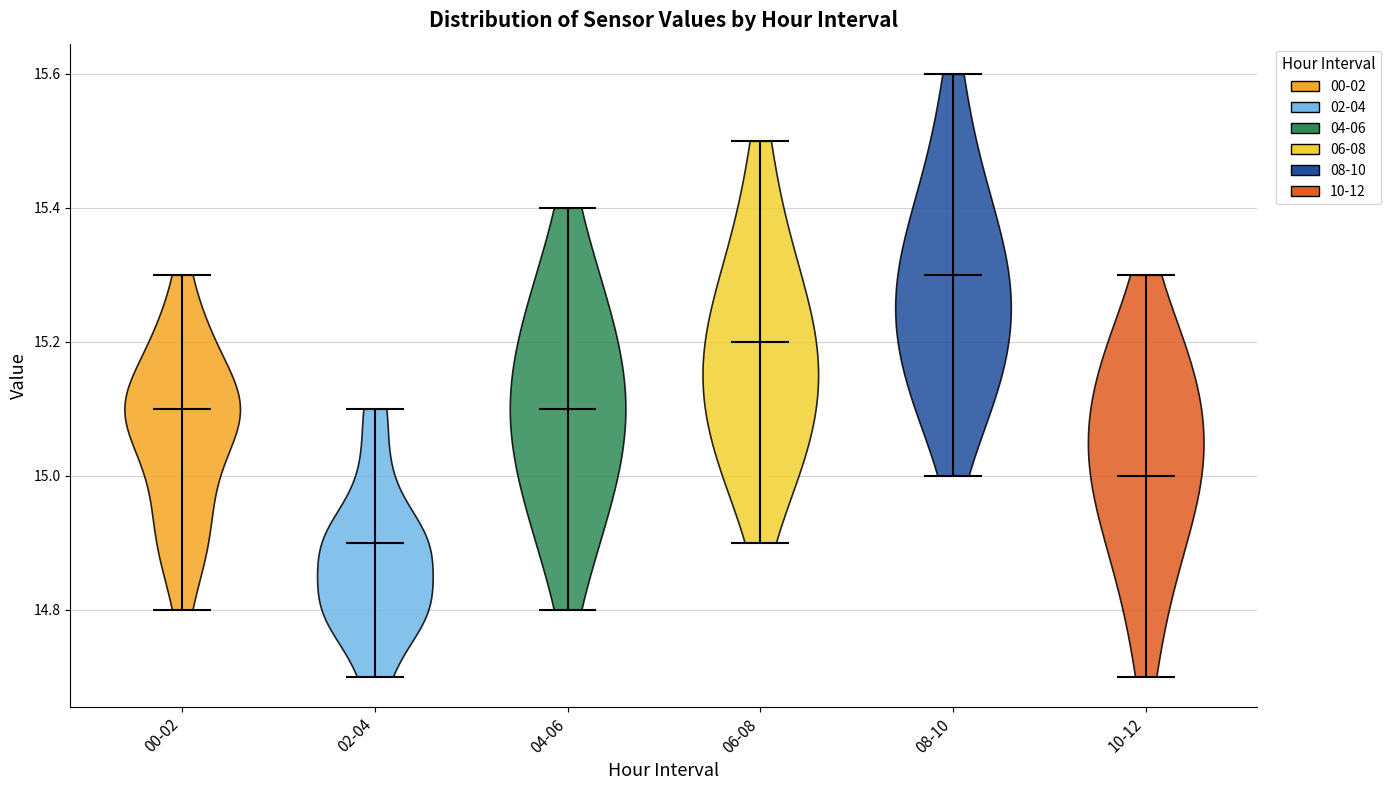

Reading left to right, read every violin against the y-axis: where its median line is, and the lowest and highest points it reaches. The values are not printed on the chart, so give them approximately, as read against the axis.

00-02: median line 15.1, lowest point 14.8, highest point 15.3
02-04: median line 14.9, lowest point 14.7, highest point 15.1
04-06: median line 15.1, lowest point 14.8, highest point 15.4
06-08: median line 15.2, lowest point 14.9, highest point 15.5
08-10: median line 15.3, lowest point 15.0, highest point 15.6
10-12: median line 15.0, lowest point 14.7, highest point 15.3